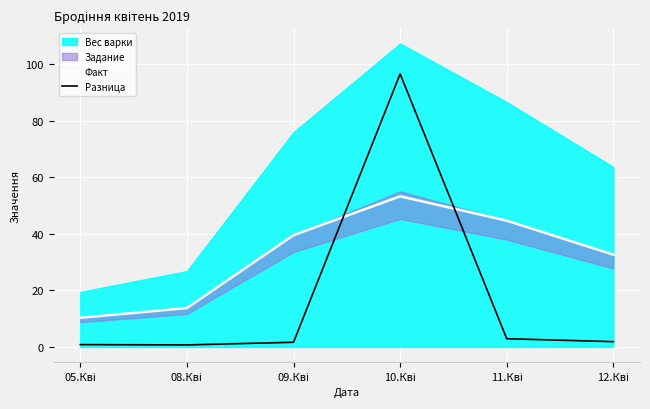

In Факт, how many points are higher than both neighbors (excluding endpoints)?

1